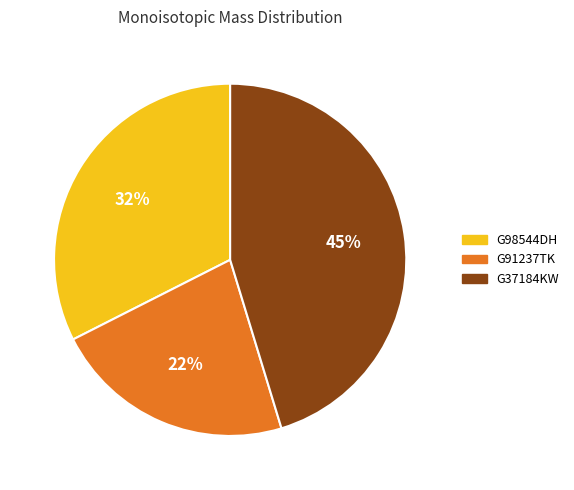

To the nearest percent, what is the difference between the largest and smallest slice percentages?

23%